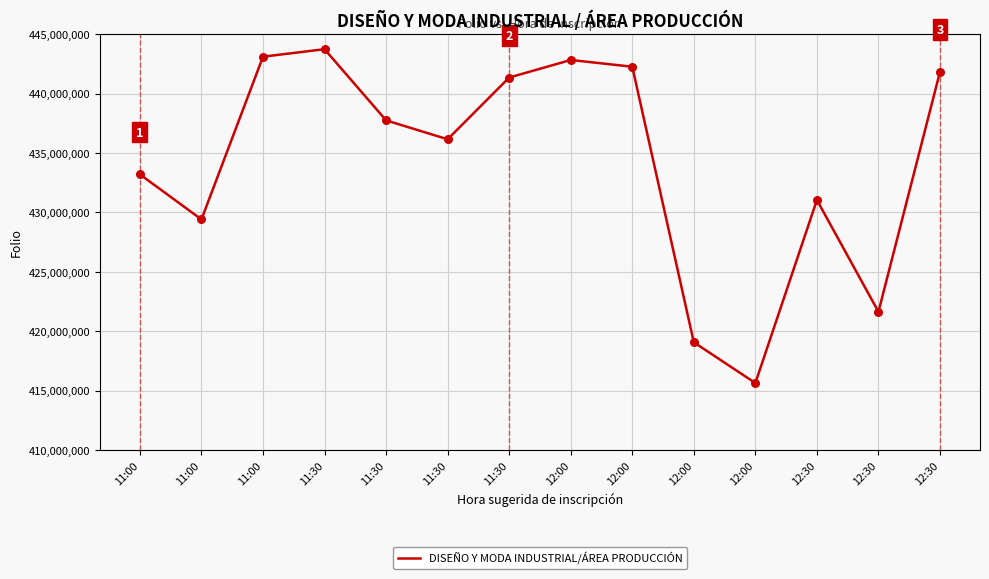

What is the change in value from 11:30 to 12:30?

+5678198